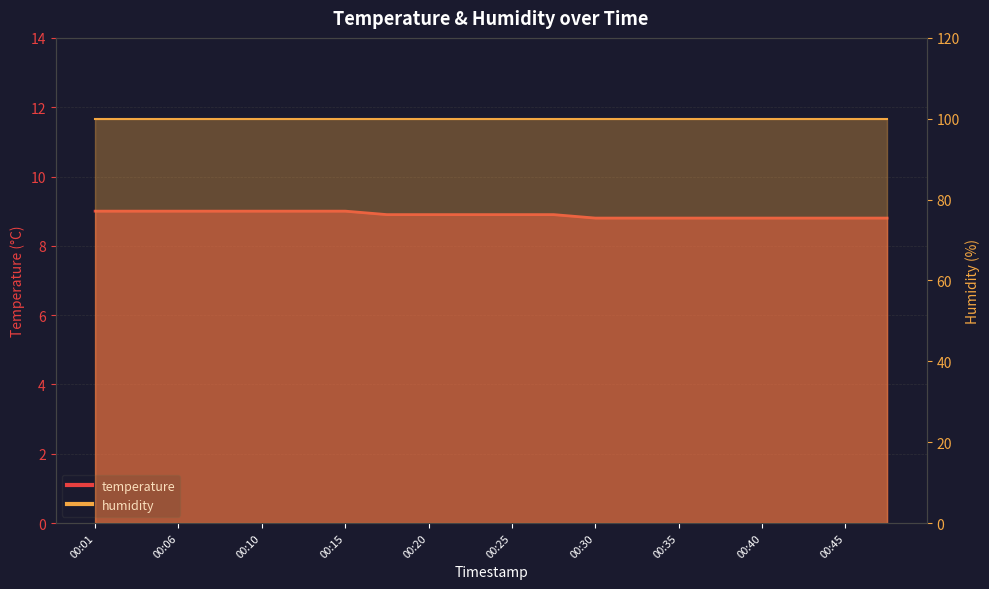

The chart shows a value of 14.3 at 00:45. True or false?

False